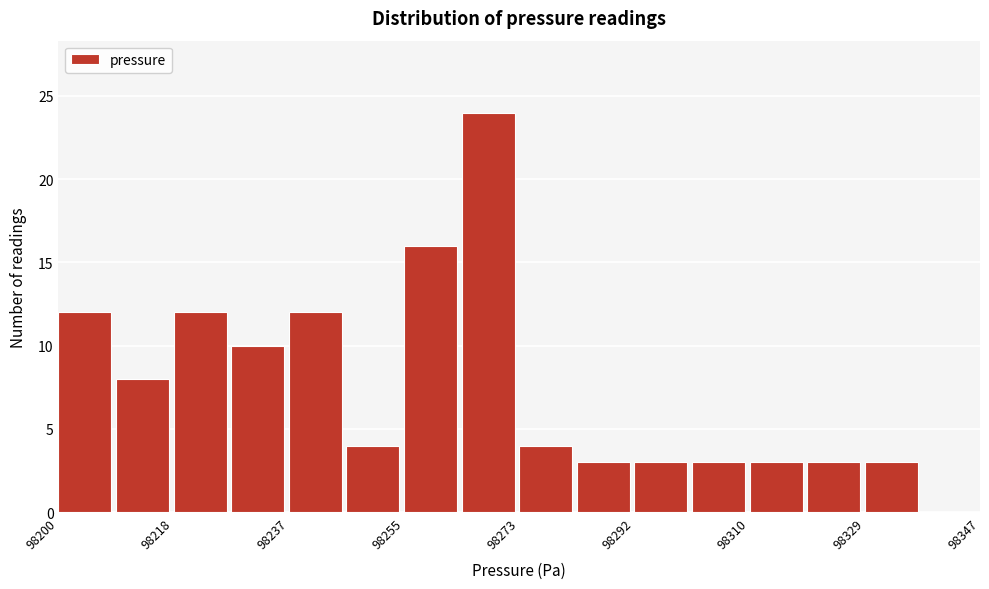

Over which range of the x-axis is the bar tallest?

98264 to 98274